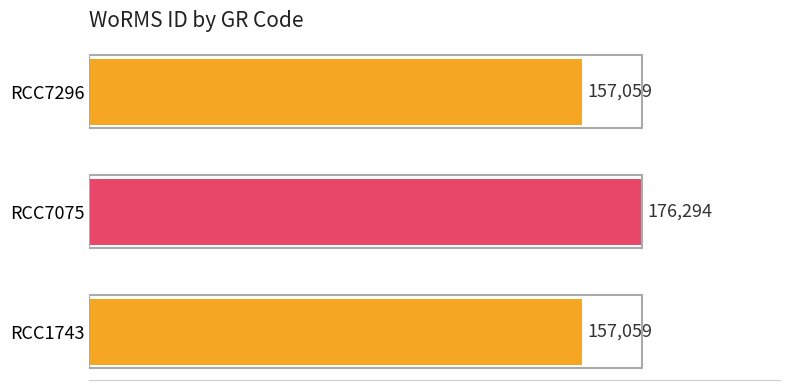

Approximately how many times larger is the value at RCC7075 compared to RCC7296?

1.1